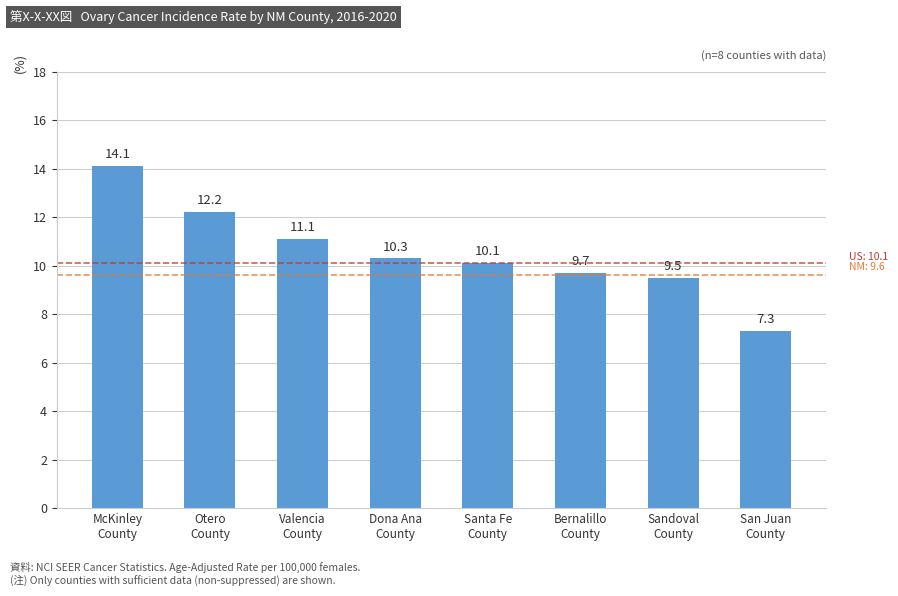

At which category does the chart reach its minimum across all series?

San Juan
County